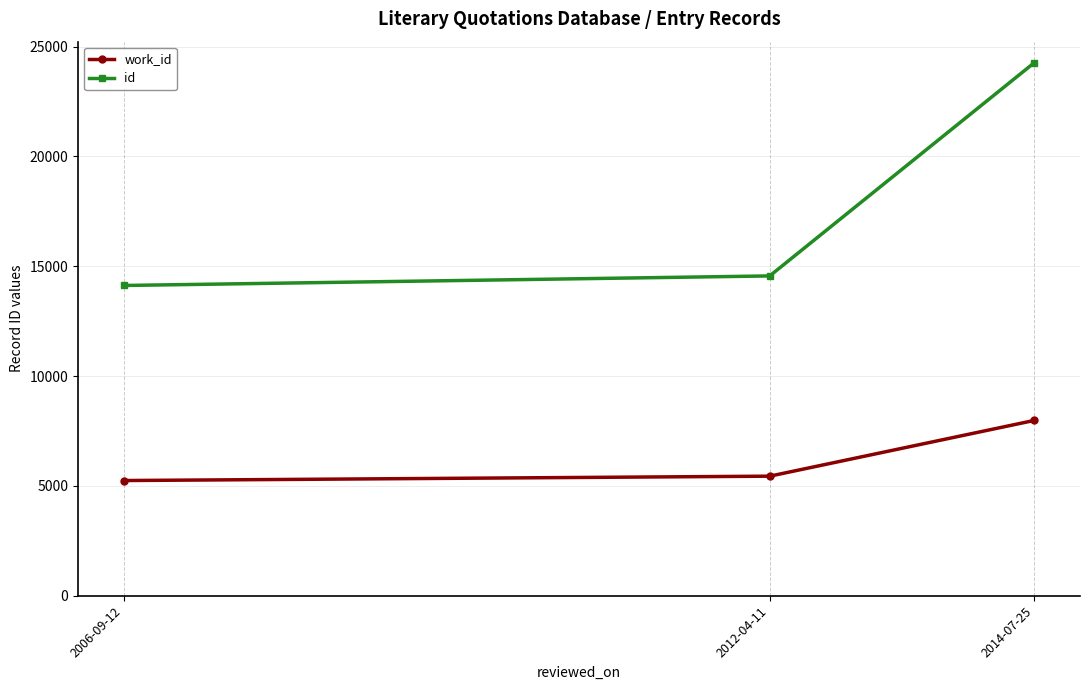

Is it true that work_id equals 5443 at 2012-04-11?

True